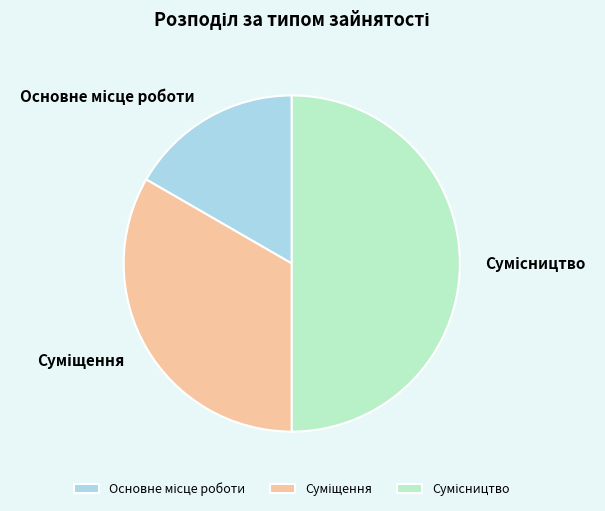

How many segments does this pie chart have?

3